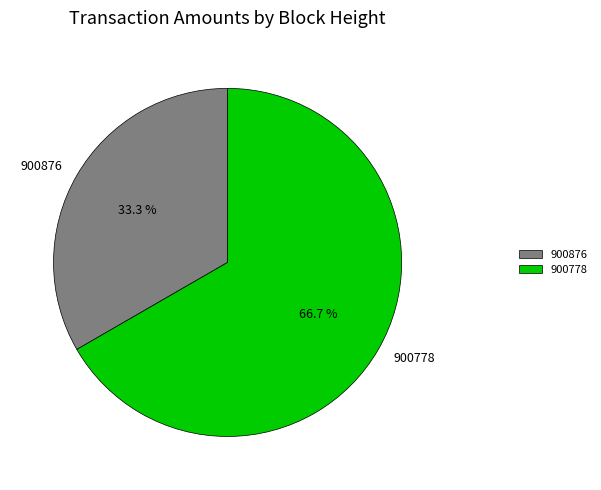

What is the smallest slice in the pie chart?

900876